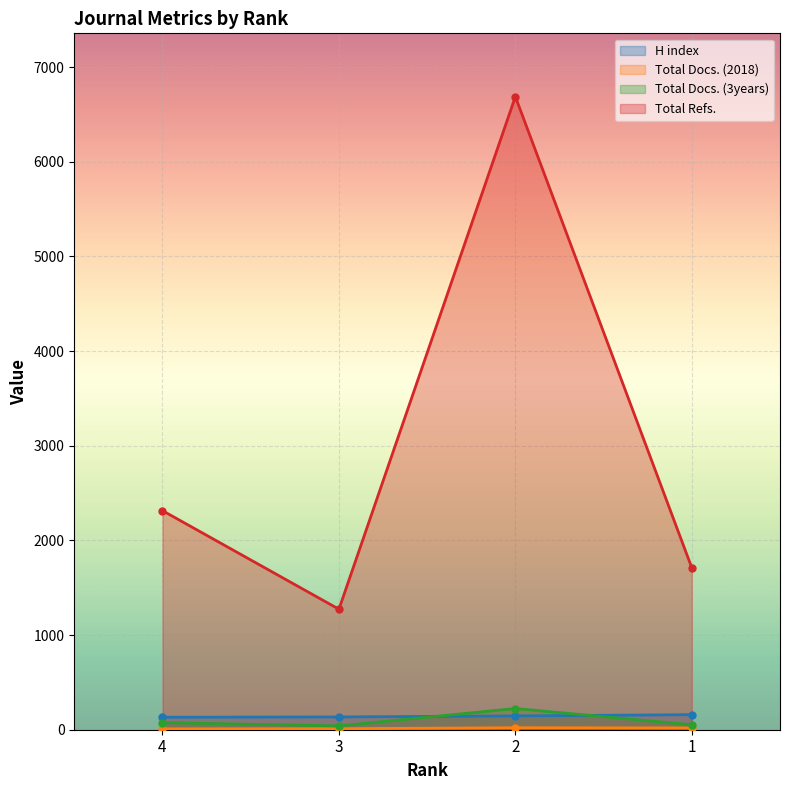

What is the sum of the H index values at 4 and 3?

267